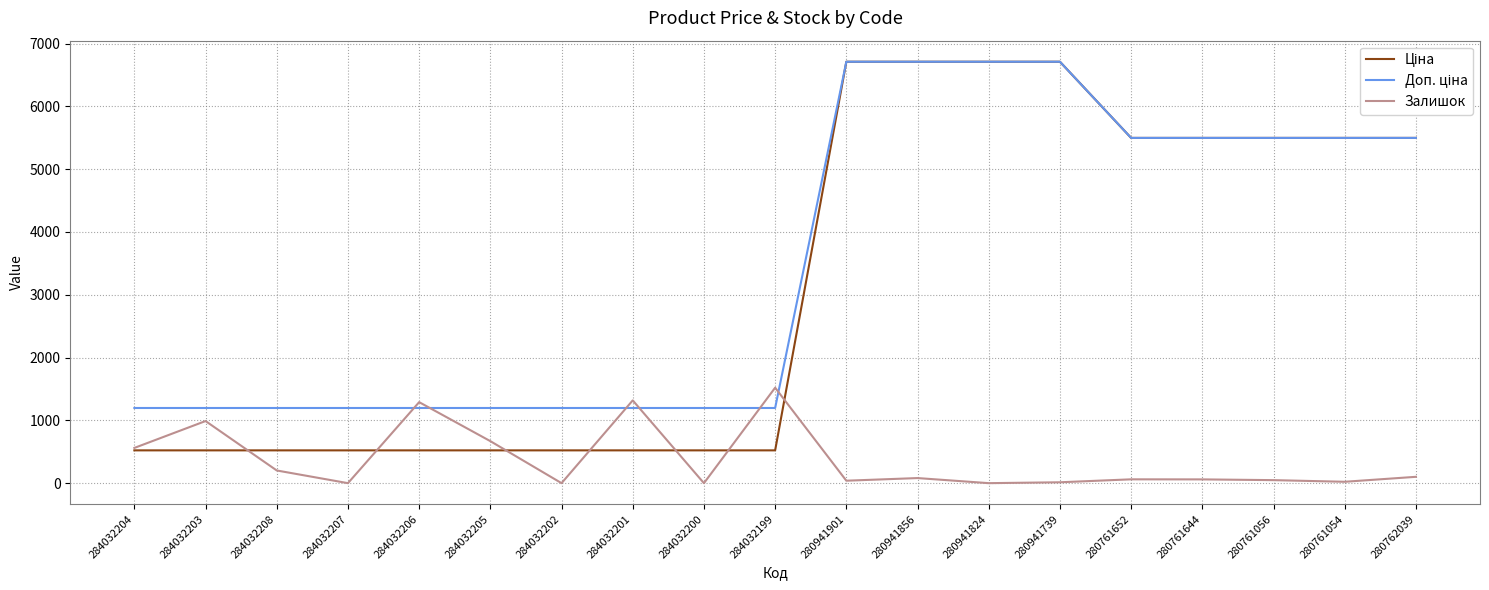

Is it true that Залишок equals 913.6 at 284032204?

False